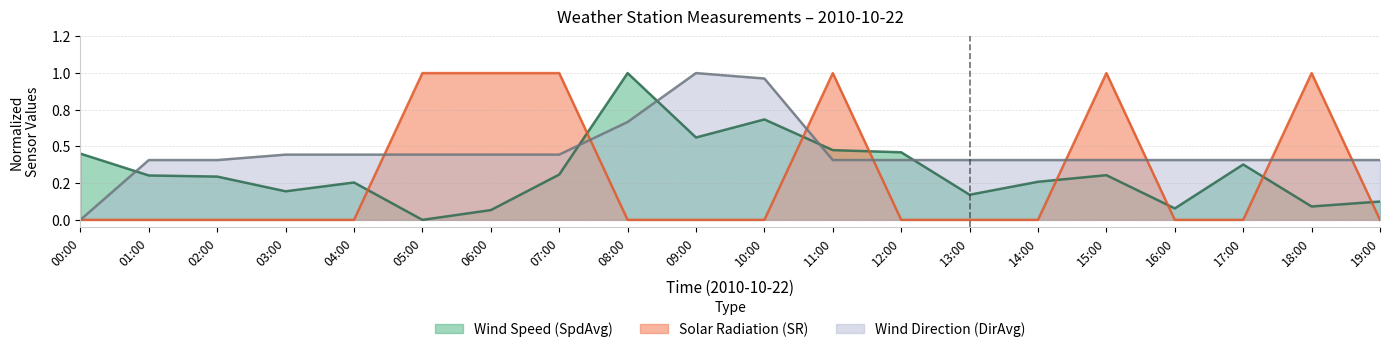

At which category is the sum across all series the highest?

11:00